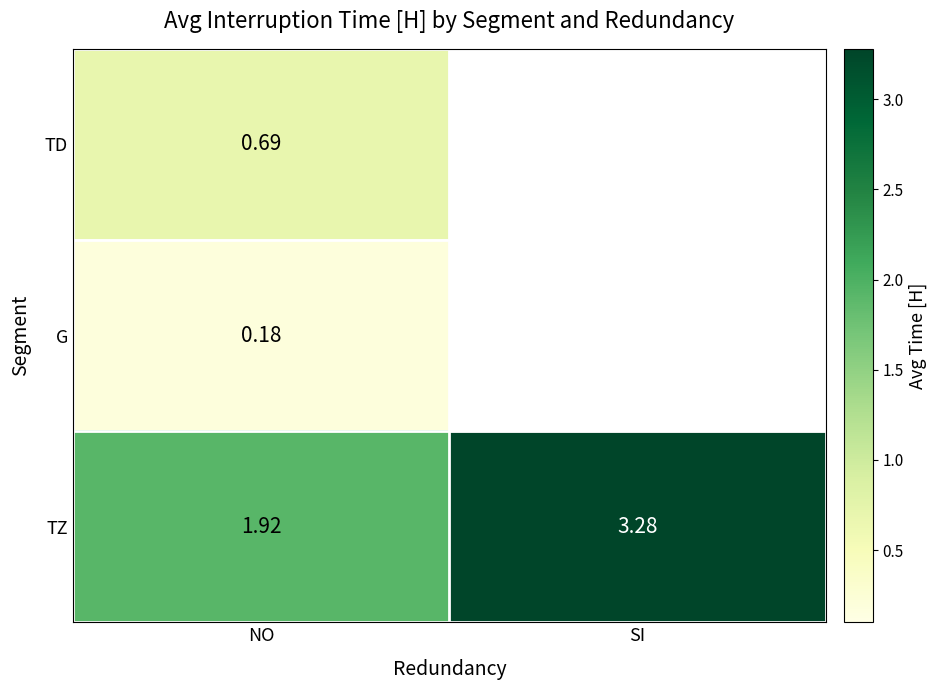

At NO, list the series in order from smallest to largest.

G, TD, TZ